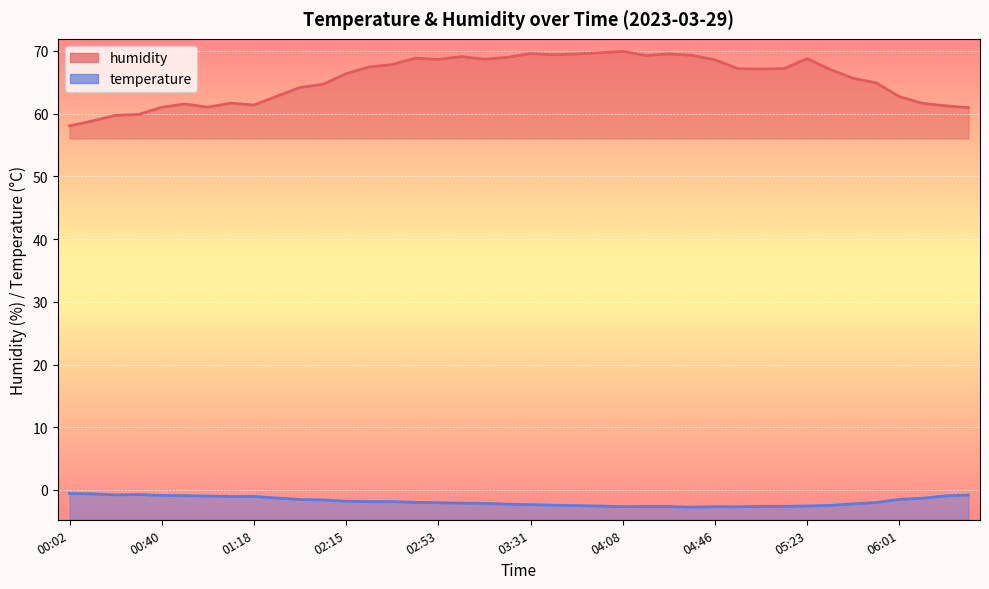

What is the greatest value displayed?

69.9